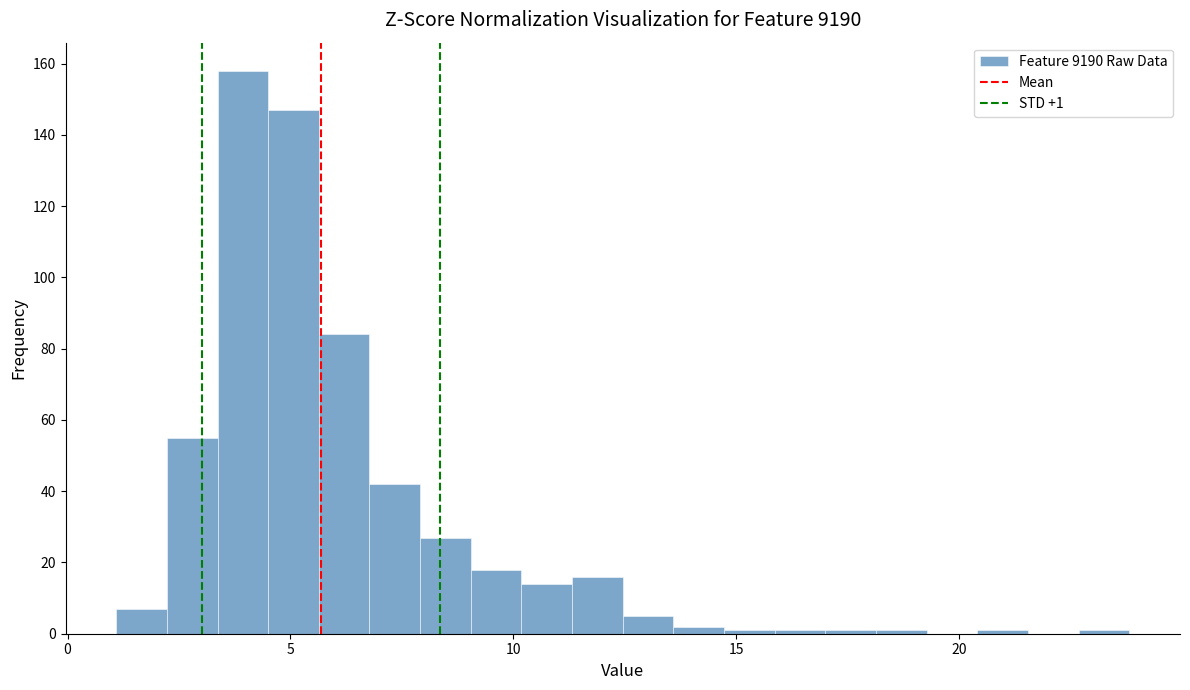

Around what value on the x-axis is the tallest bar? Give the approximate position of its centre, as read against the axis.

4.0